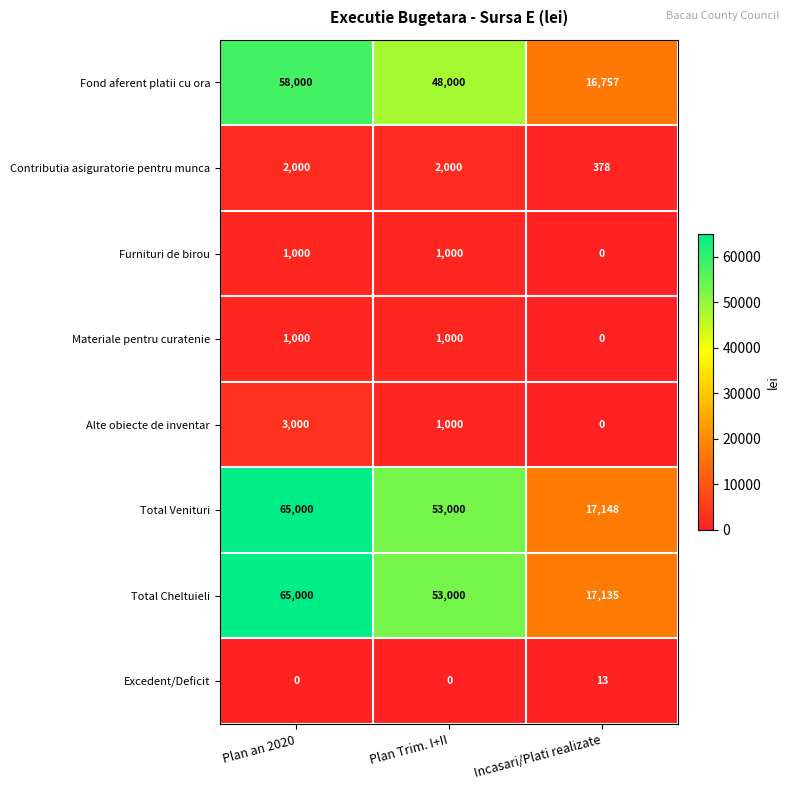

What is the difference between the maximum and minimum values in the Excedent/Deficit series?

13